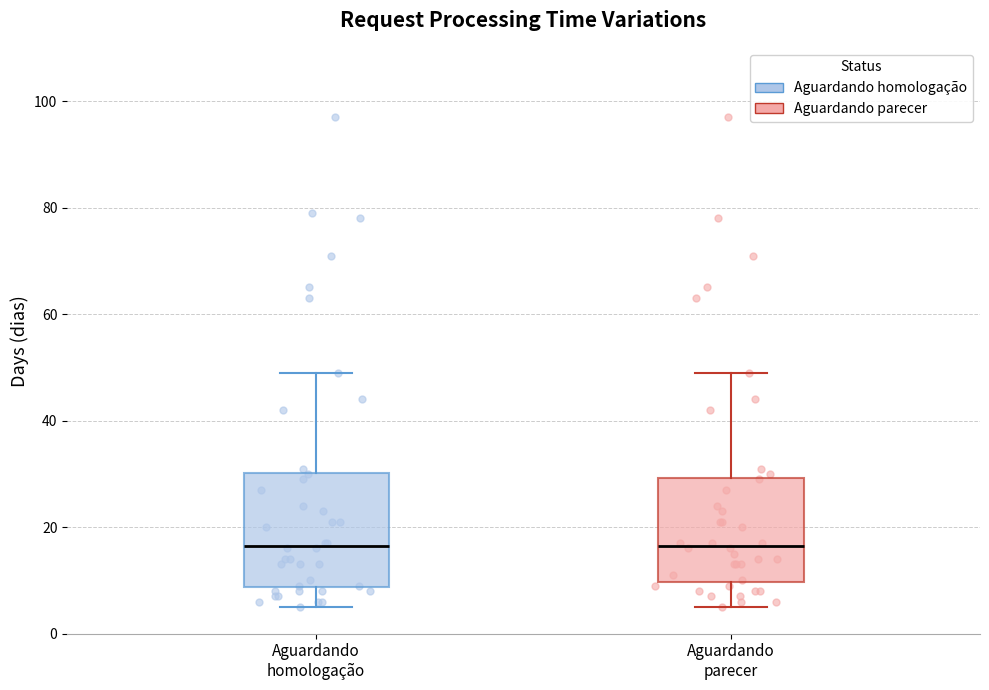

Reading left to right, transcribe this box plot: for each box, give where its median line is, the range the box spans, and where its two whiskers end, as read against the y-axis. The values are not printed on the chart, so give them approximately, as read against the axis.

Aguardando homologação: median 16, box 8 to 30, whiskers 6 to 50
Aguardando parecer: median 16, box 10 to 30, whiskers 6 to 50